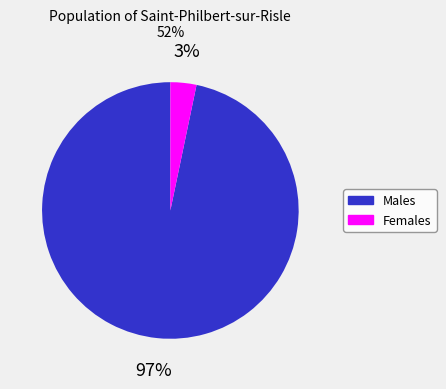

Between Females and Males, which is larger?

Males